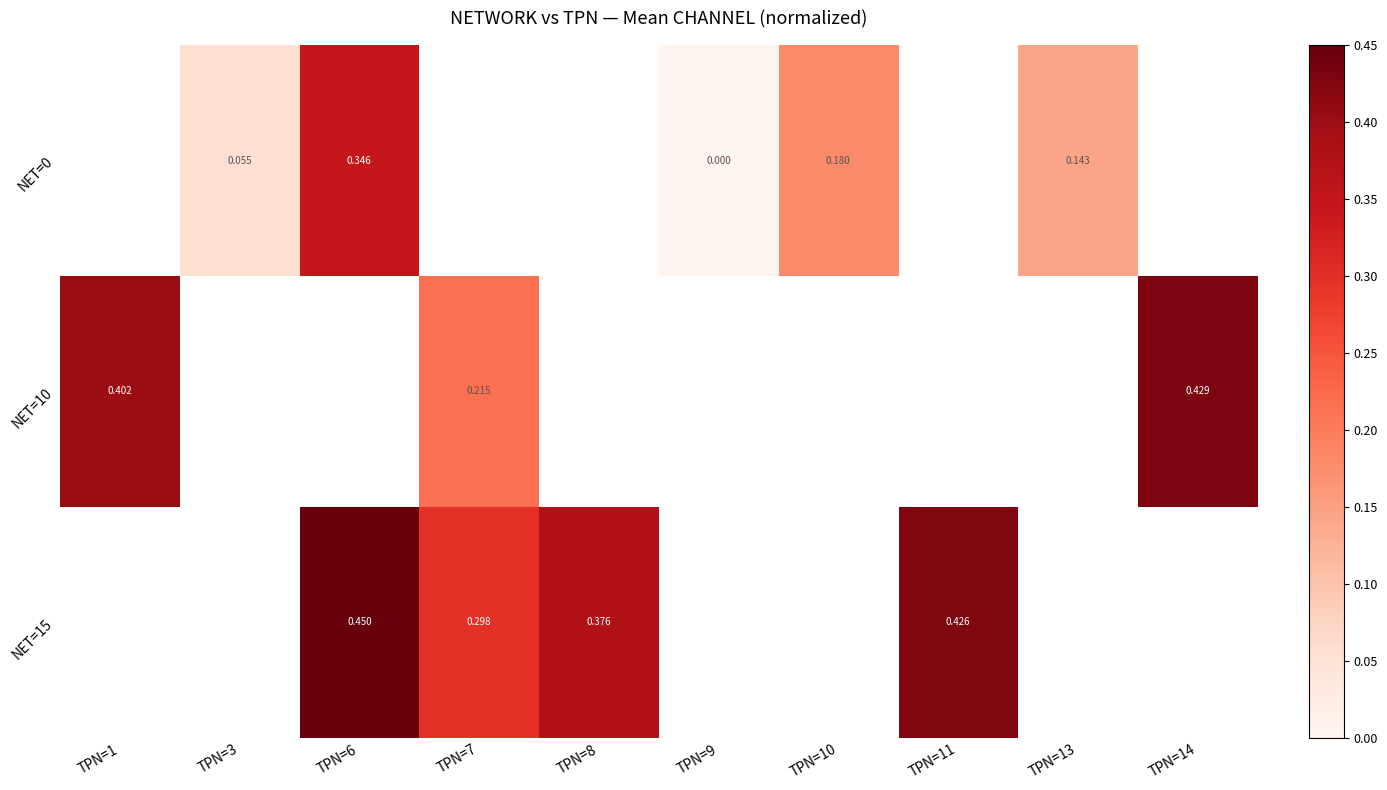

The NET=10 series shows 0.4 at TPN=14. True or false?

True